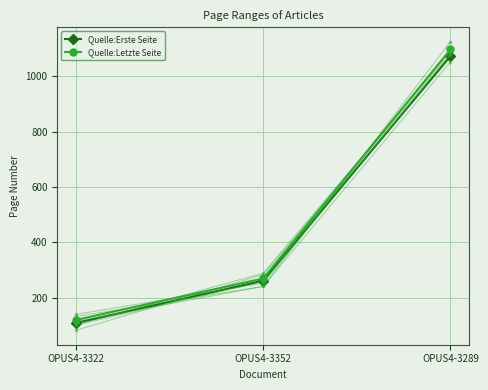

Which category has the lowest value in the Quelle:Erste Seite series?

OPUS4-3322